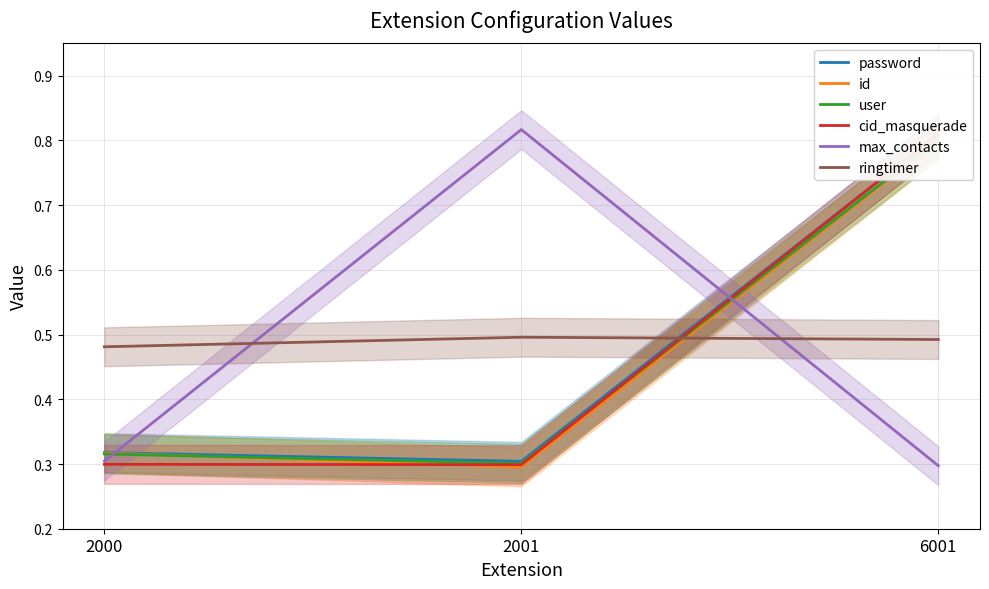

What is the spread (max minus min) of values at 6001?

0.5